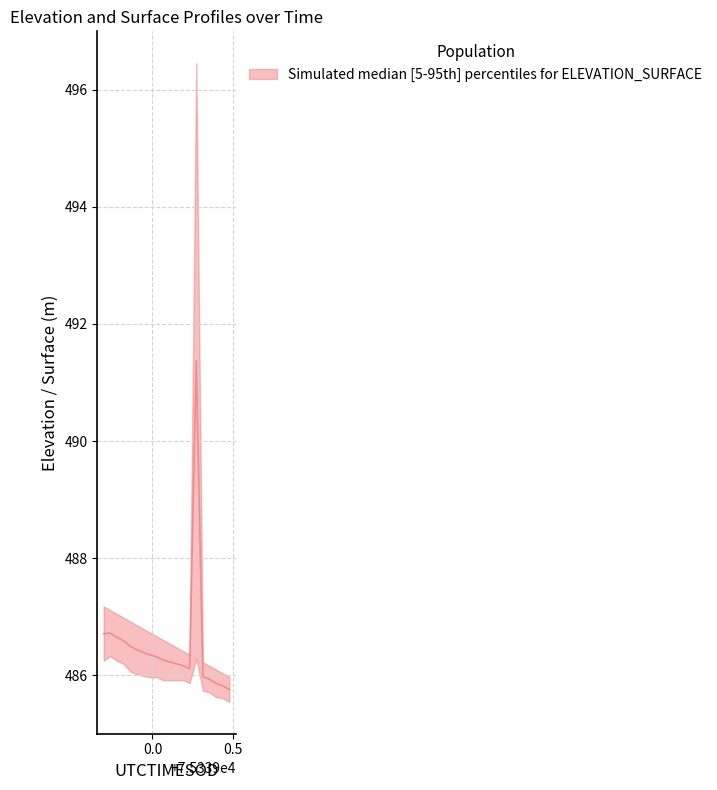

Reading right to left, extract all data points from this chart.

75339.4761=485.8	75339.4351=485.8	75339.3942=485.9	75339.3532=485.9	75339.3123=486.0	75339.2713=491.4	75339.2303=486.1	75339.1894=486.2	75339.1484=486.2	75339.1075=486.2	75339.0665=486.3	75339.0255=486.3	75338.9846=486.4	75338.9436=486.4	75338.9027=486.4	75338.8617=486.5	75338.8207=486.6	75338.7798=486.6	75338.7388=486.7	75338.6979=486.7